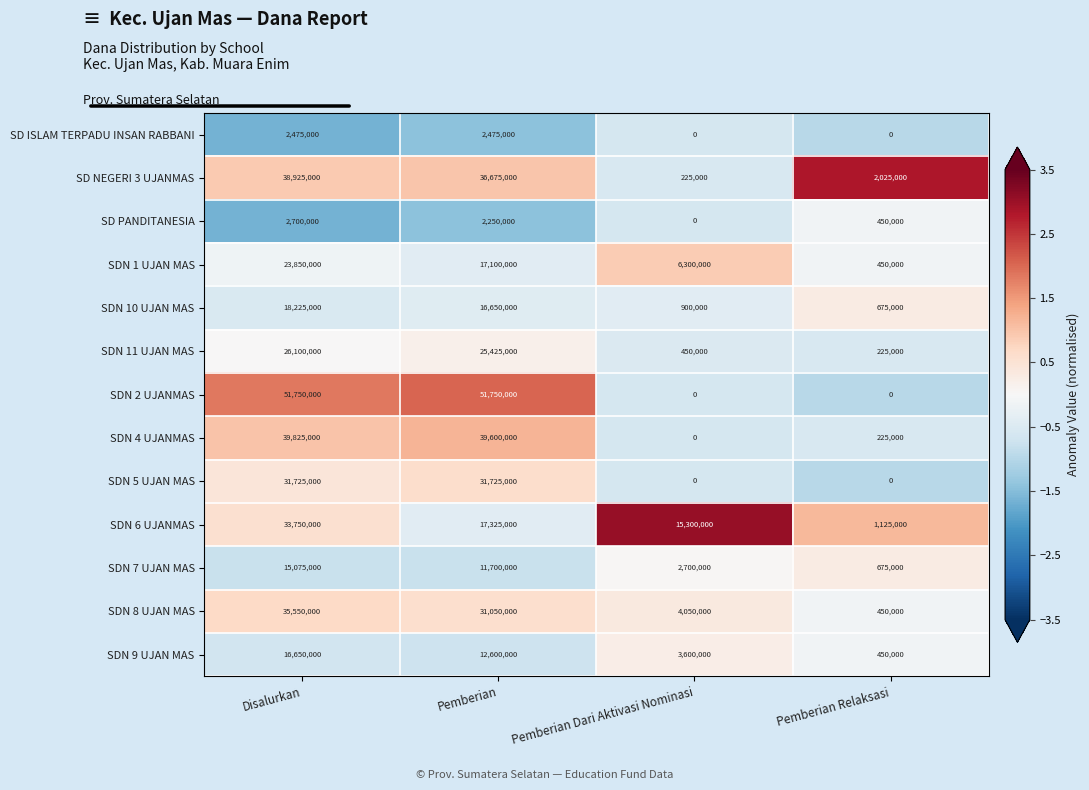

Read the SDN 9 UJAN MAS value at Disalurkan, to the nearest 50.

16650000